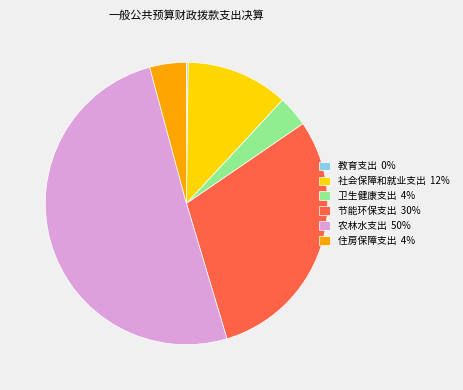

What is the ratio of the value at 农林水支出 50% to the value at 住房保障支出 4%?

12.0